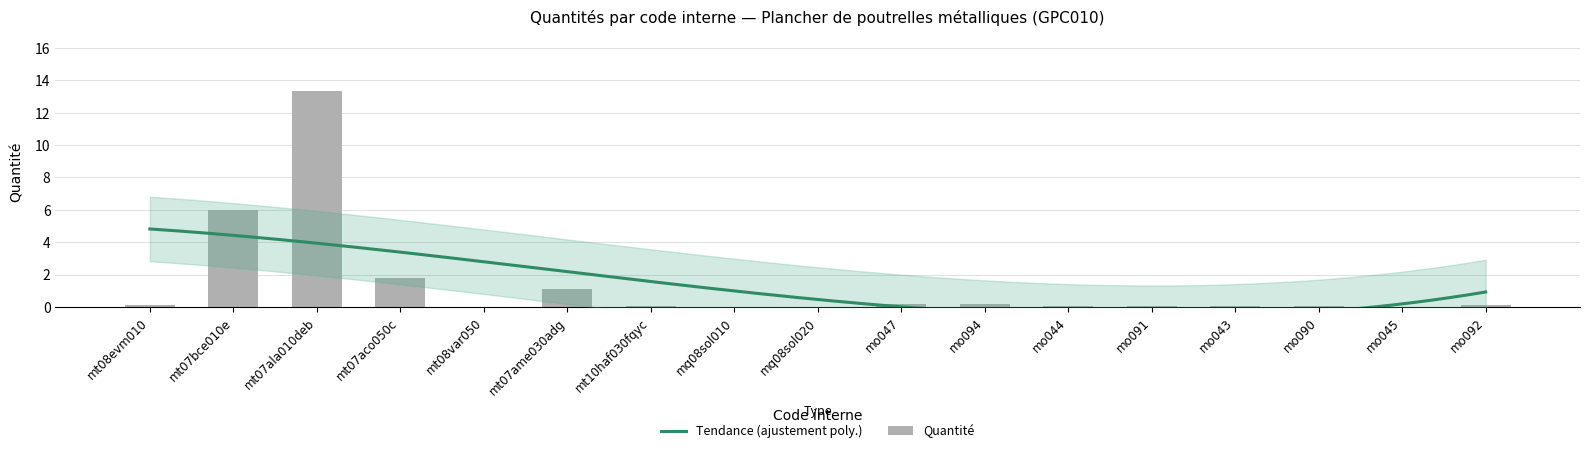

Count the number of categories in the chart.

17